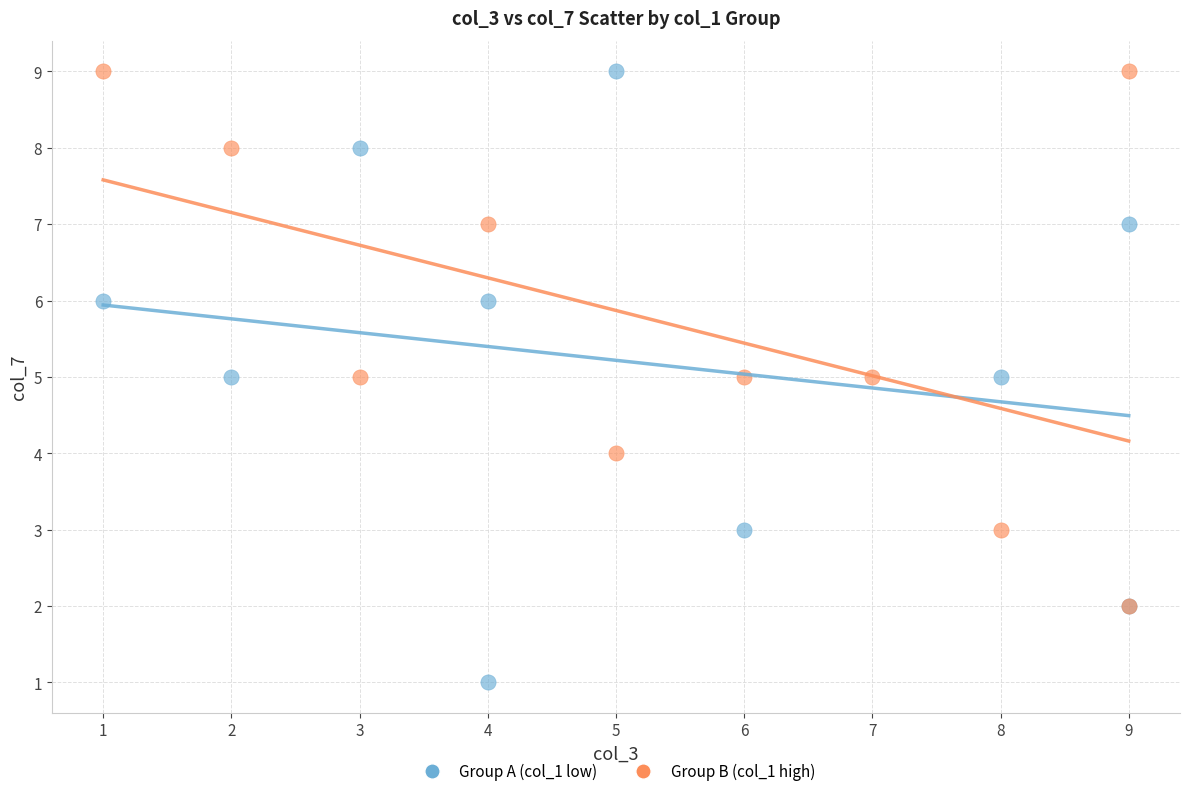

Which series has the widest spread of Y values?

Group A (col_1 low)